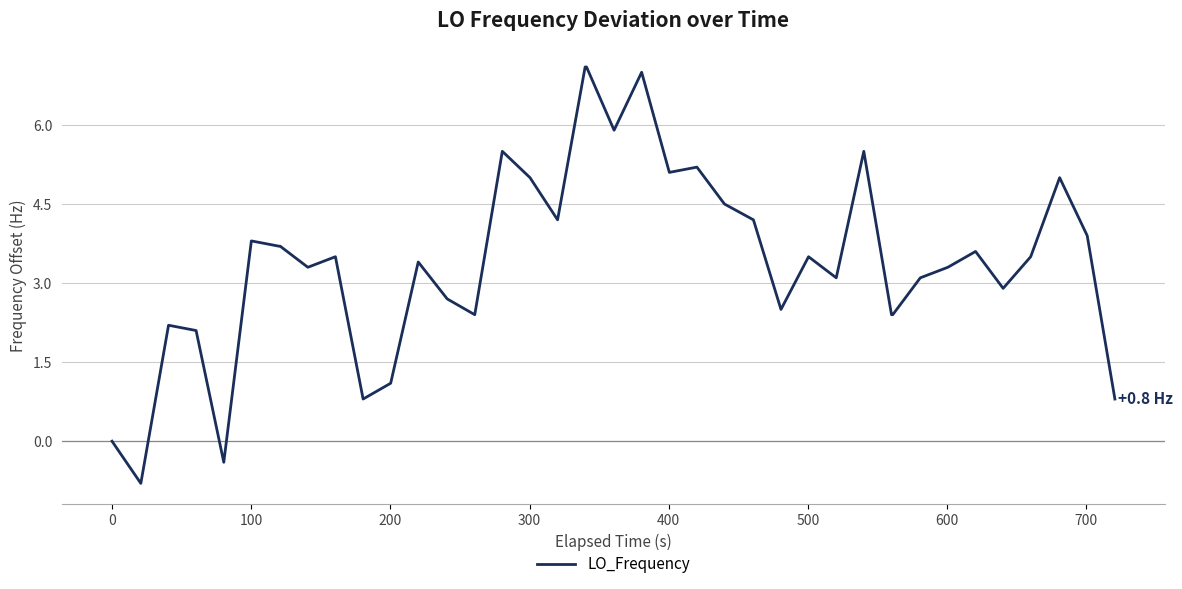

Does the chart have visible grid lines?

Yes